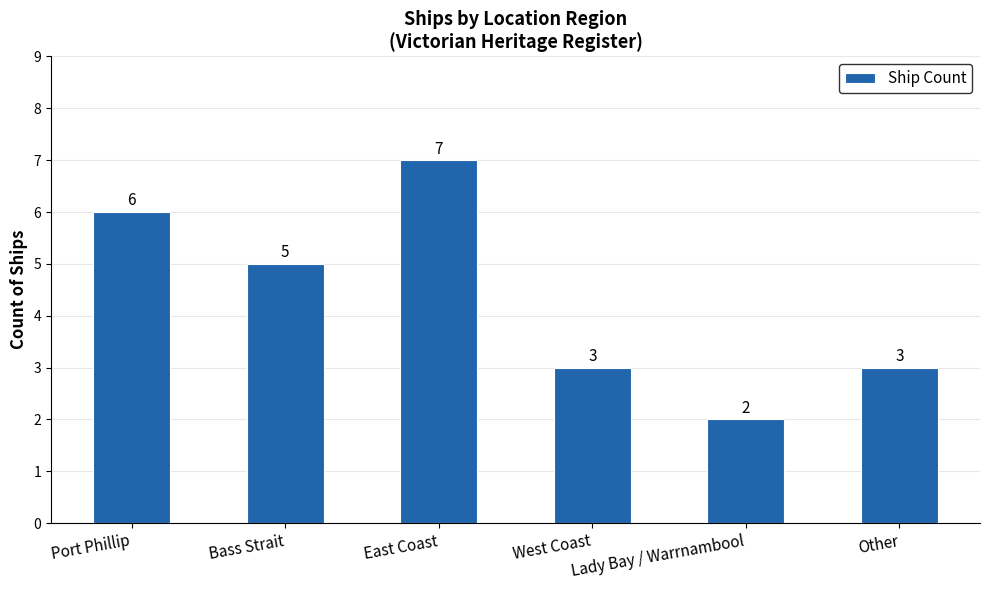

Read the value at Lady Bay / Warrnambool.

2